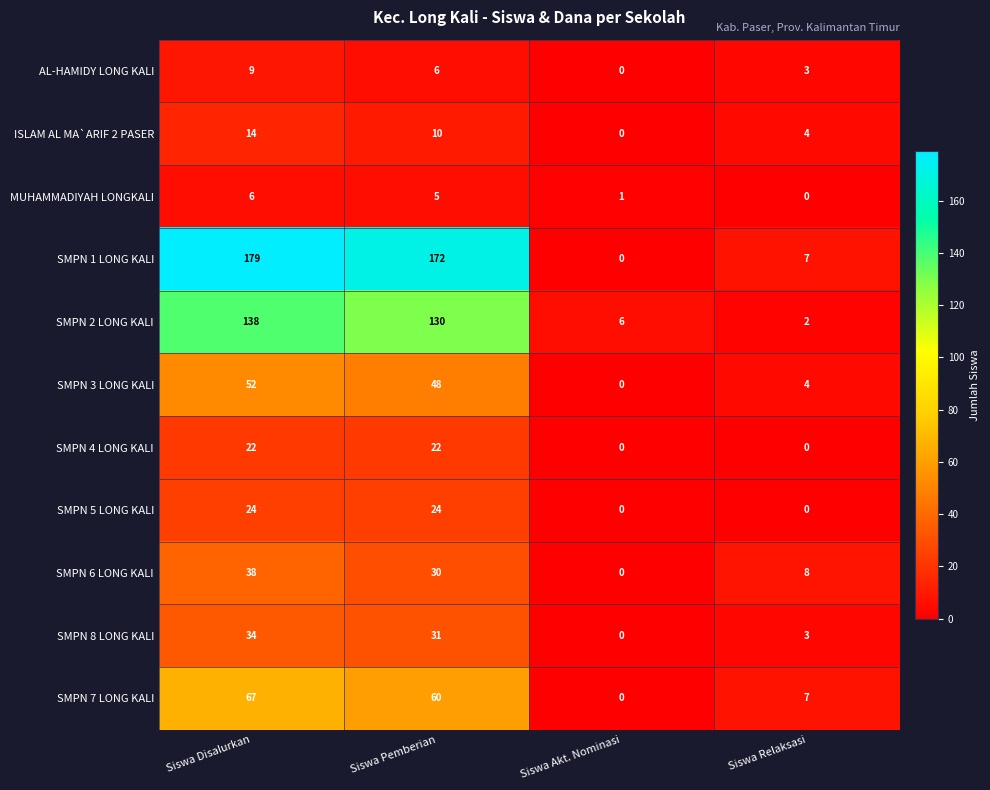

At which category is the sum across all series the highest?

Siswa Disalurkan